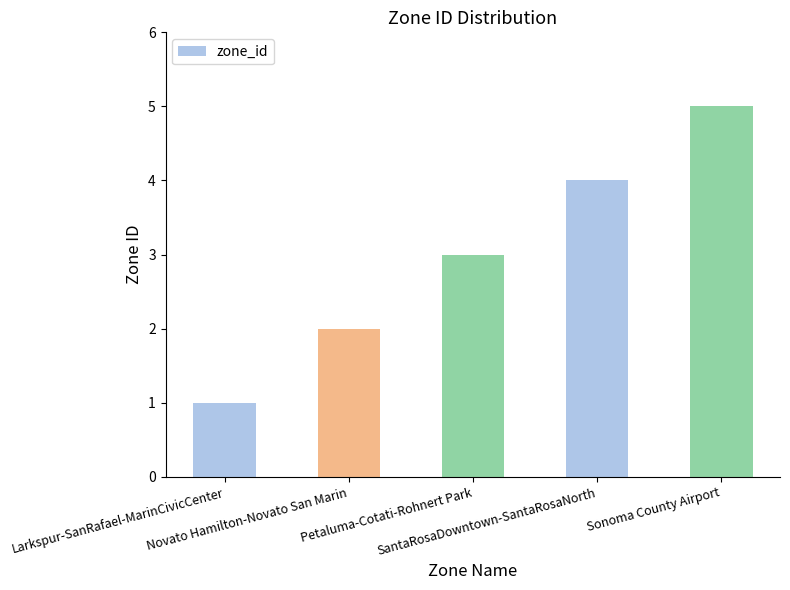

Reading left to right, extract all data points from this chart.

Larkspur-SanRafael-MarinCivicCenter=1	Novato Hamilton-Novato San Marin=2	Petaluma-Cotati-Rohnert Park=3	SantaRosaDowntown-SantaRosaNorth=4	Sonoma County Airport=5